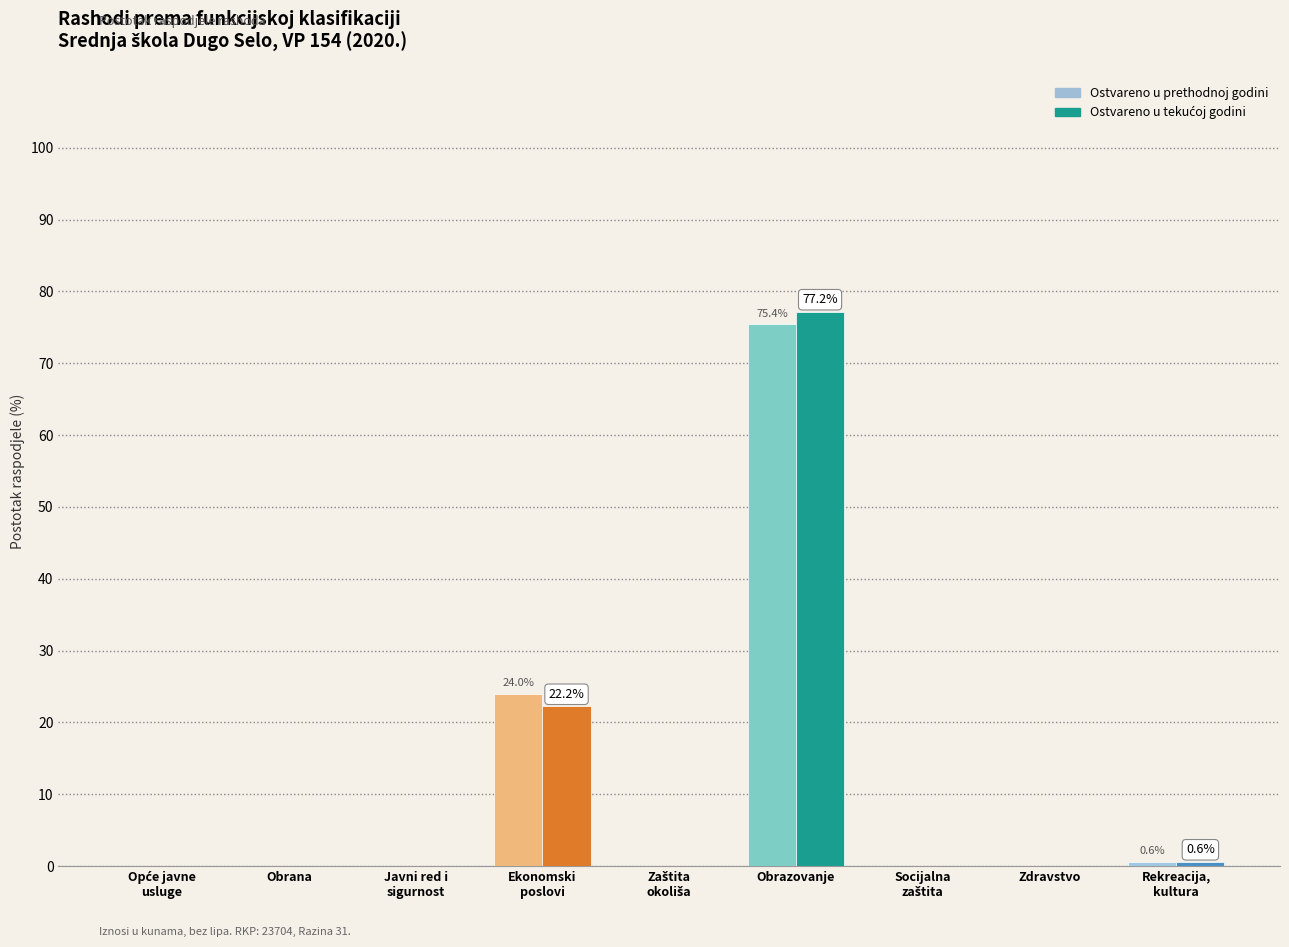

How many groups of bars are there?

9